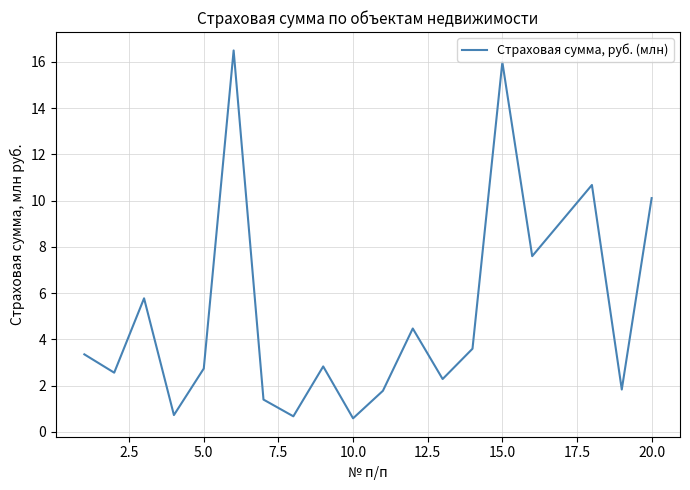

What is the maximum value shown in the chart?

16.5